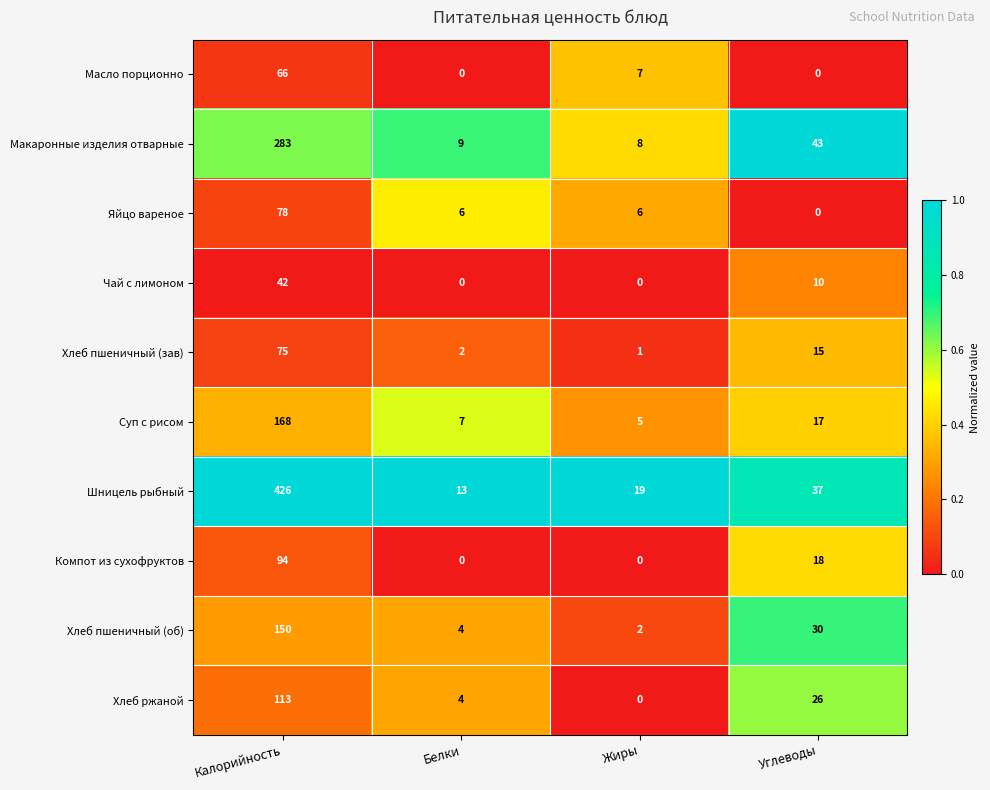

What is the difference between the maximum and minimum values in the Масло порционно series?

66